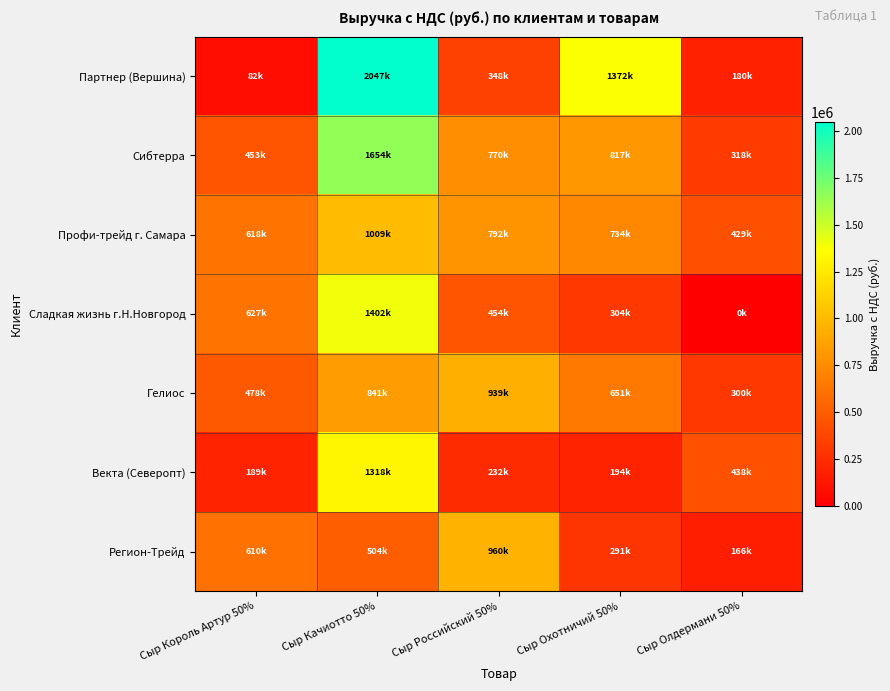

Rank the series by their maximum value, from lowest to highest.

Гелиос, Регион-Трейд, Профи-трейд г. Самара, Векта (Северопт), Сладкая жизнь г.Н.Новгород, Сибтерра, Партнер (Вершина)